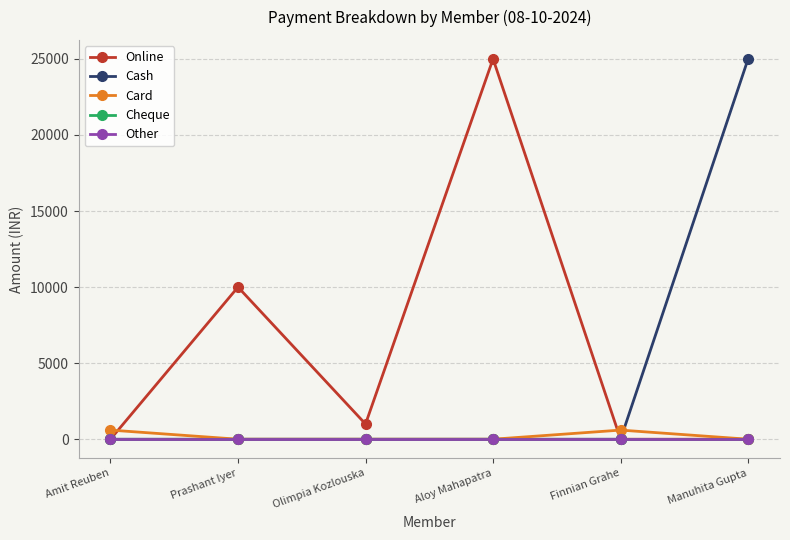

Does the chart have visible grid lines?

Yes